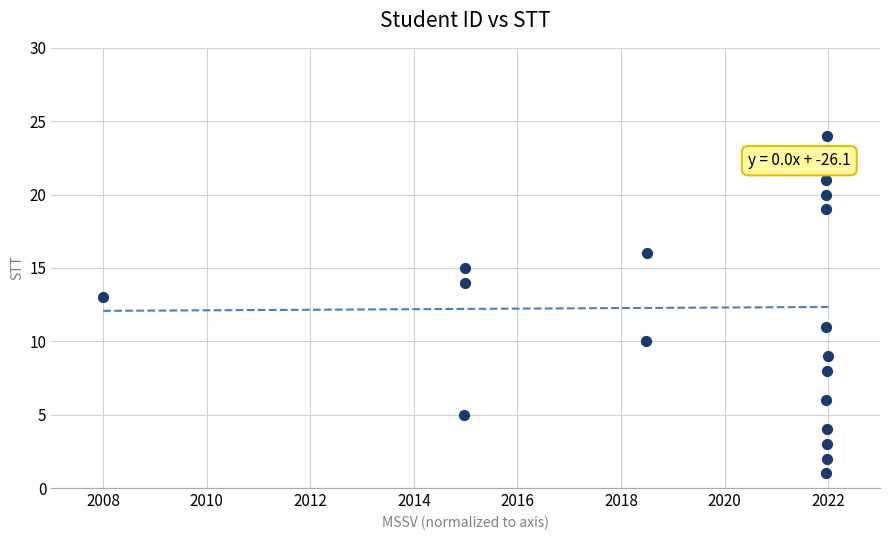

What is the range of Y values (max minus min)?

23